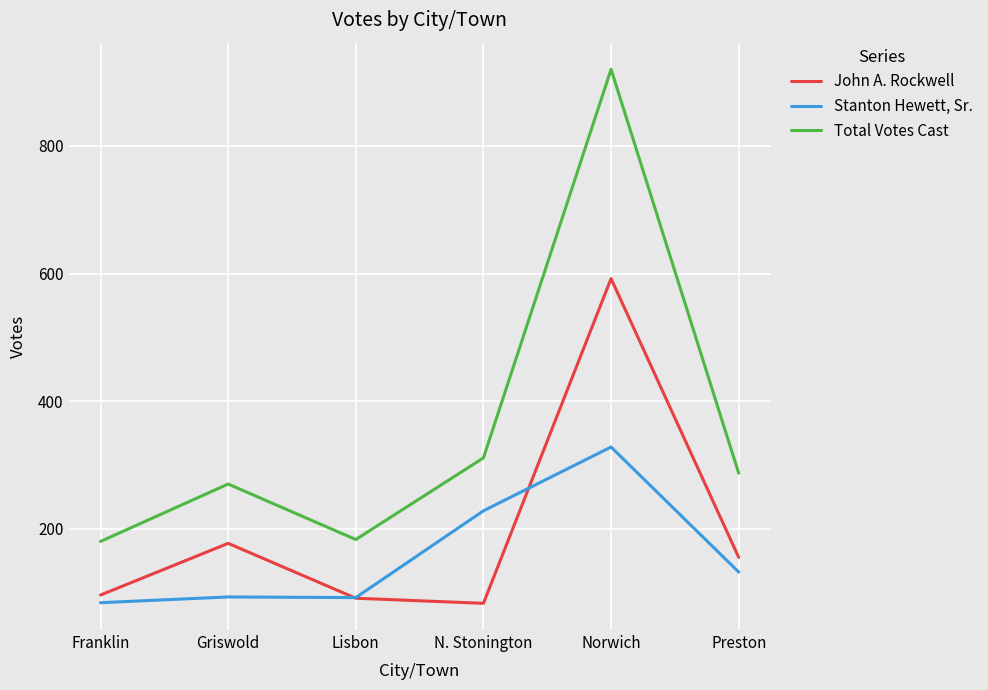

At Norwich, list the series in order from smallest to largest.

Stanton Hewett, Sr., John A. Rockwell, Total Votes Cast